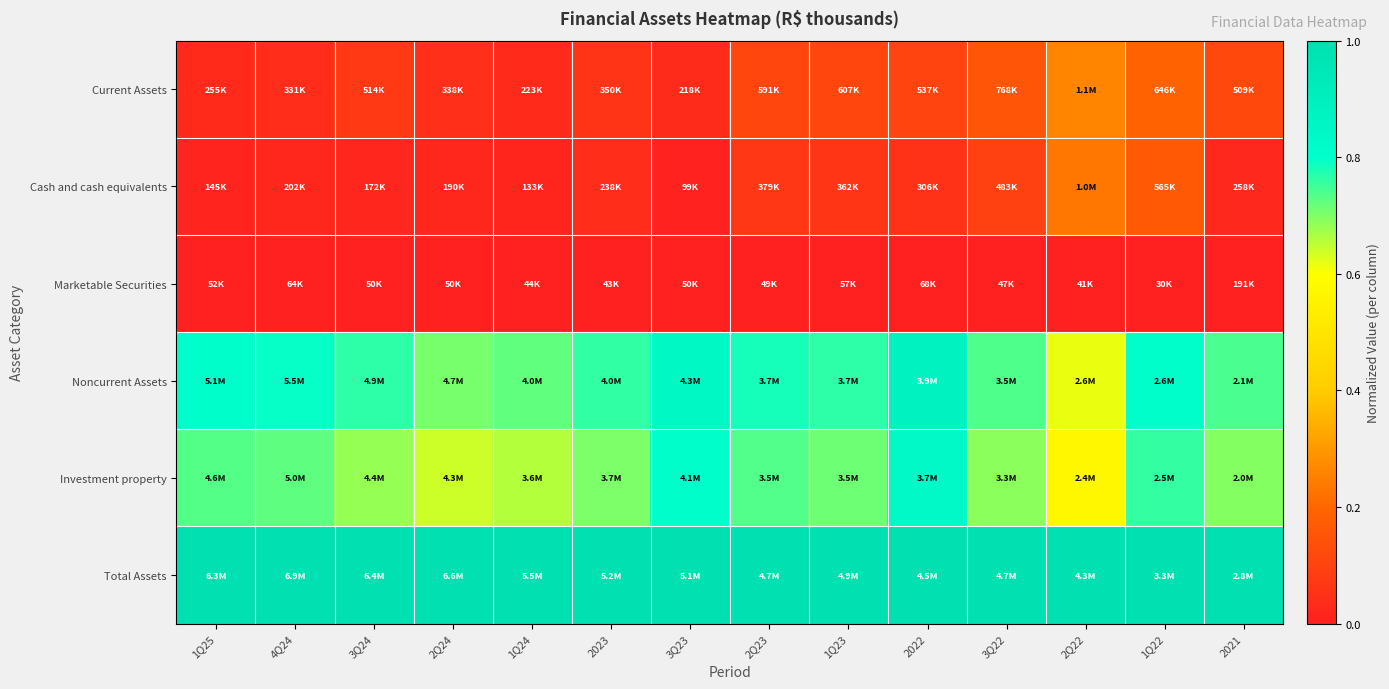

What is the maximum value shown in the chart?

1.0